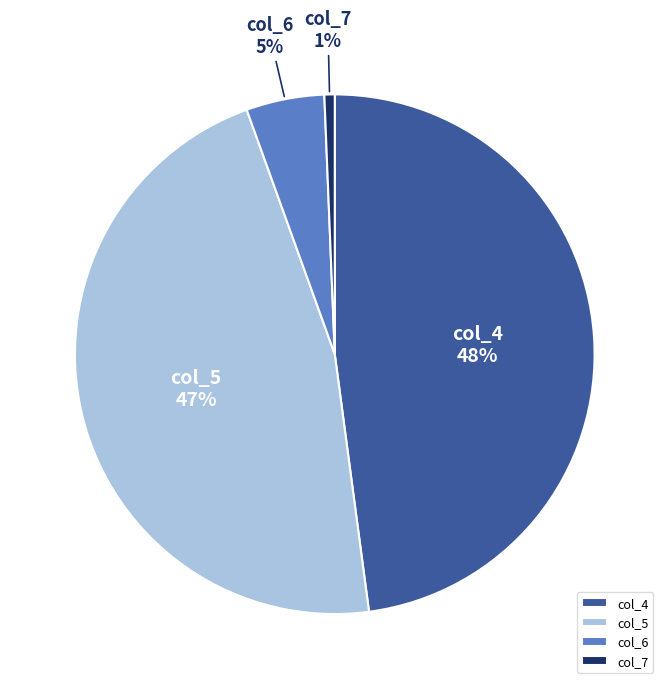

What is the largest slice in the pie chart?

col_4